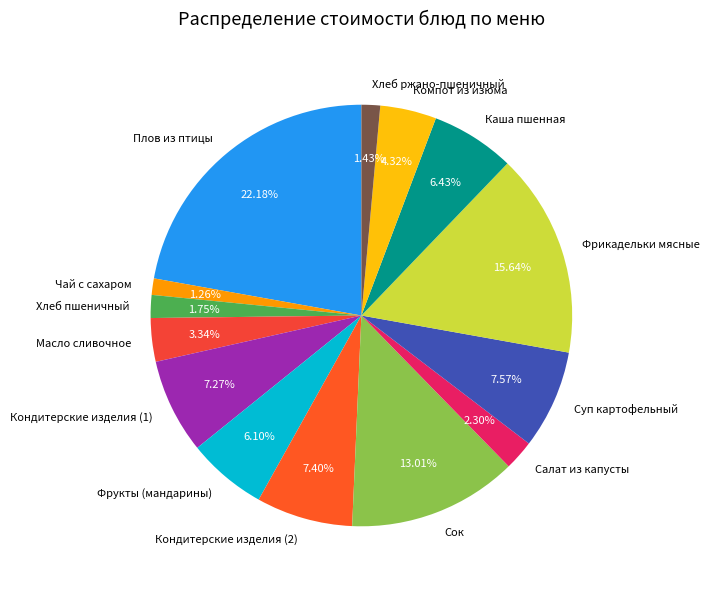

Is there a majority slice in this chart?

No